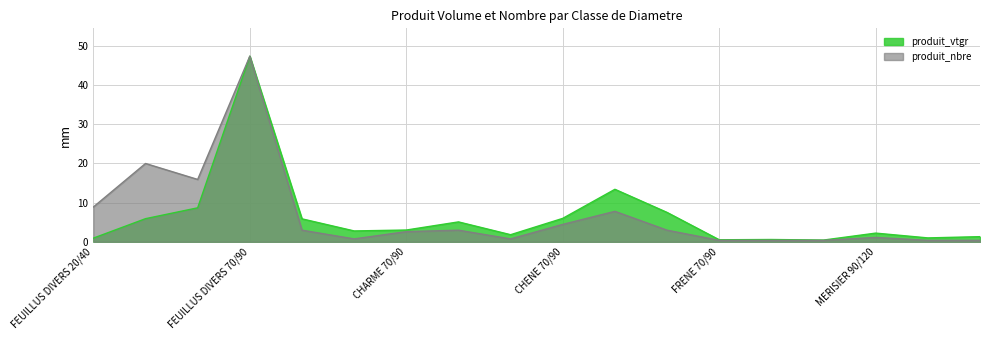

How many lines are shown in the chart?

2